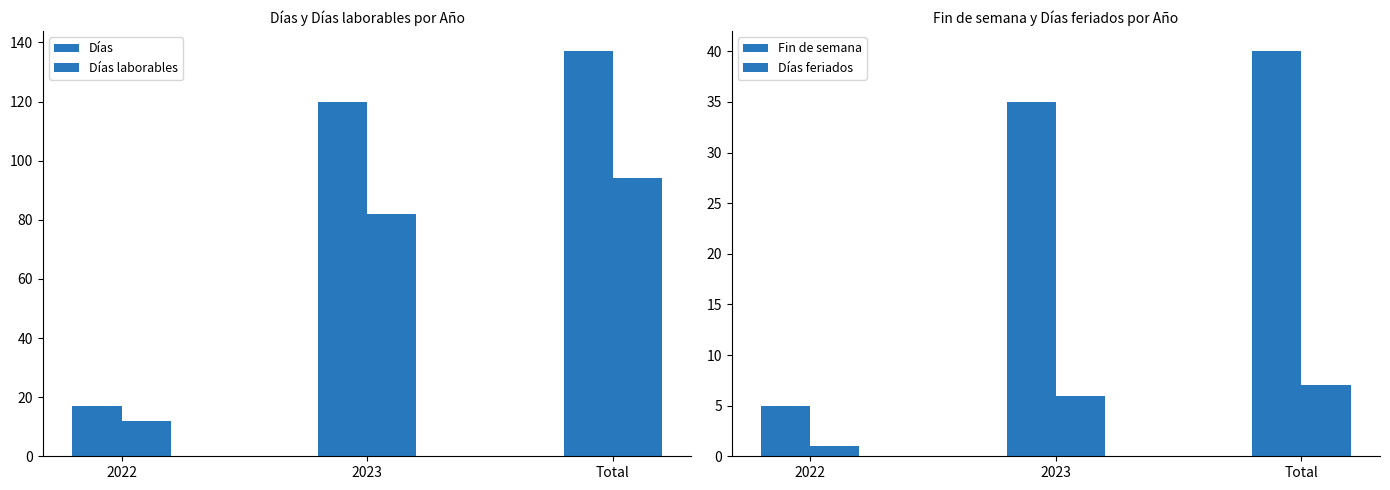

Count the number of data series in this chart.

4